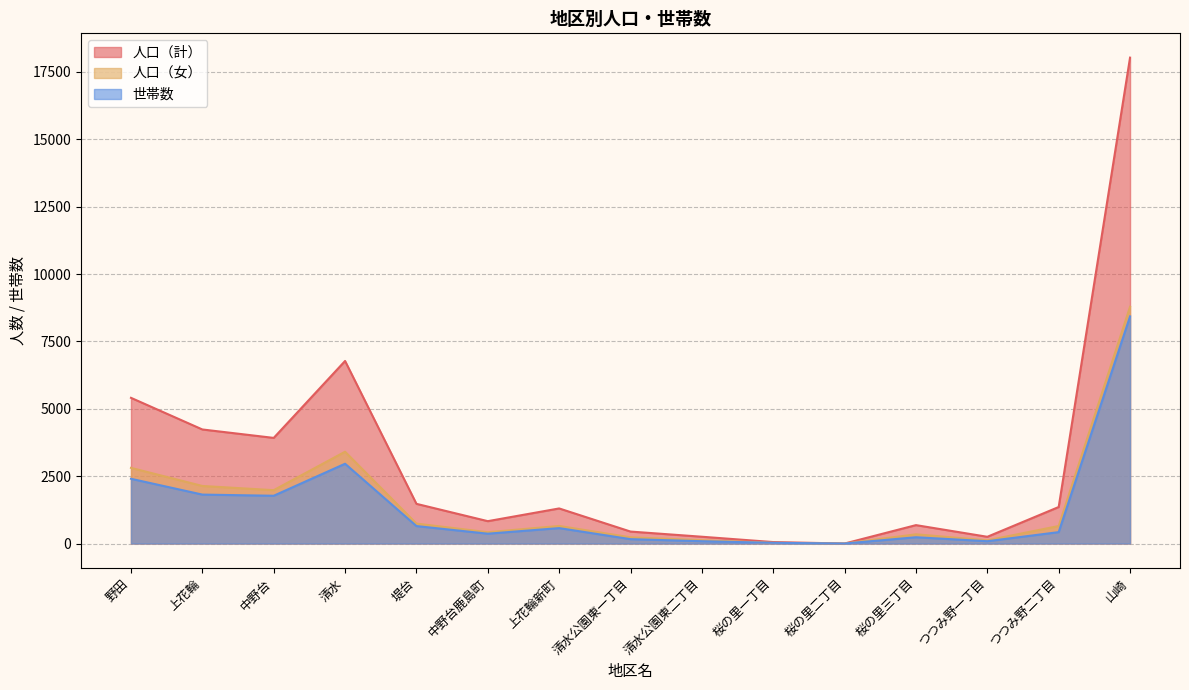

What is the label of the 6th point from the left?

中野台鹿島町